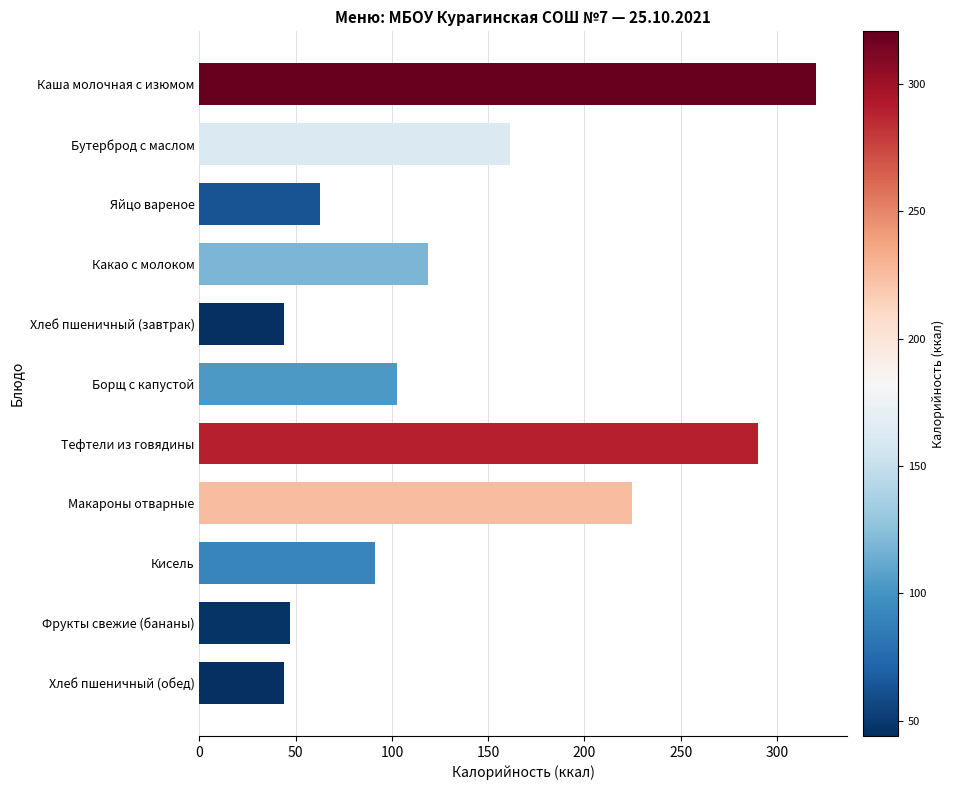

Approximately how many times larger is the value at Какао с молоком compared to Борщ с капустой?

1.2